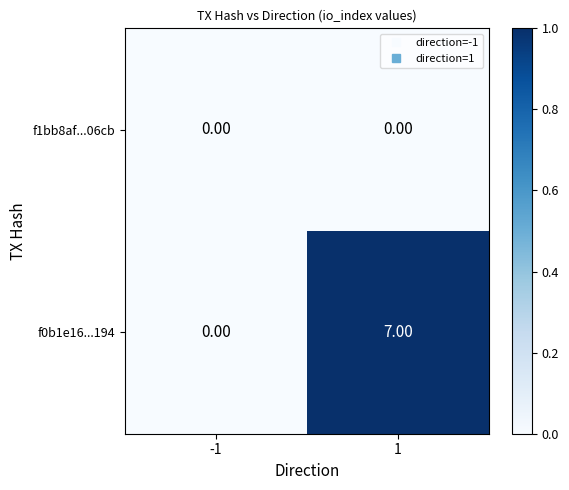

Rank the series by their average value, from lowest to highest.

f1bb8af...06cb, f0b1e16...194